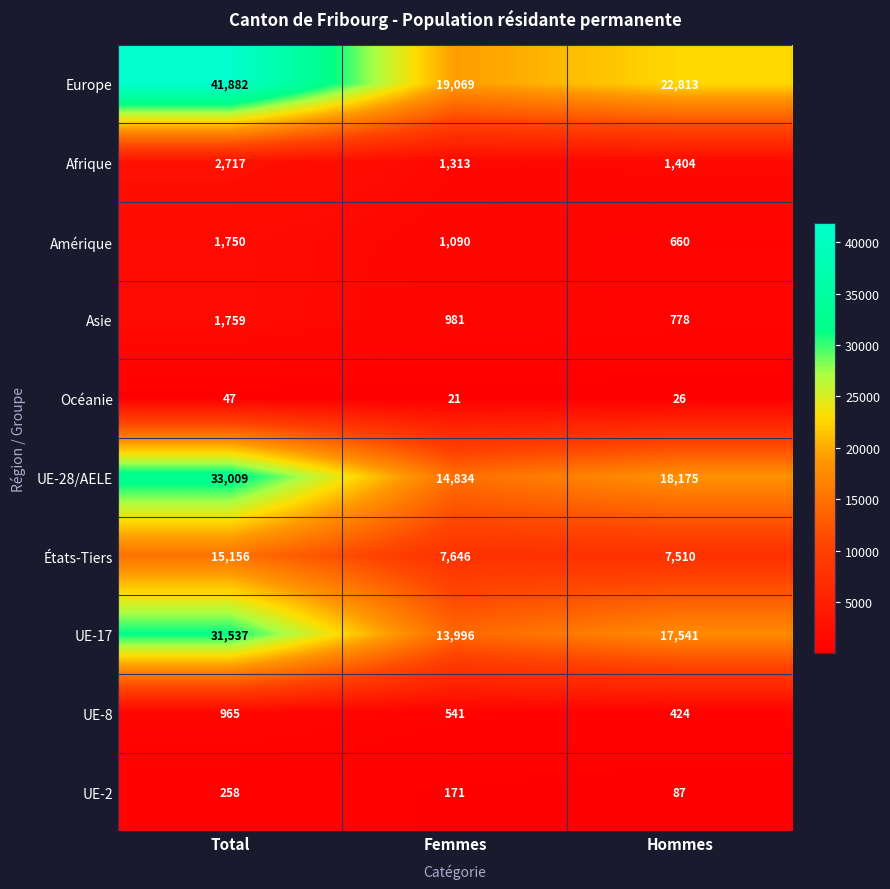

What is the difference between the UE-17 values at Total and Femmes?

17541